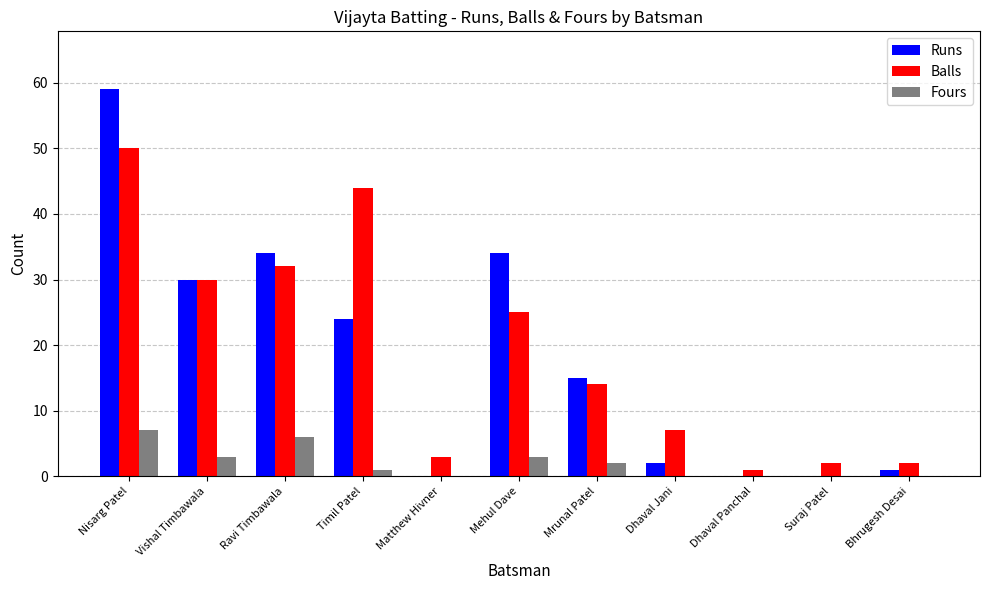

Are the bars grouped side by side (vs. stacked)?

Yes